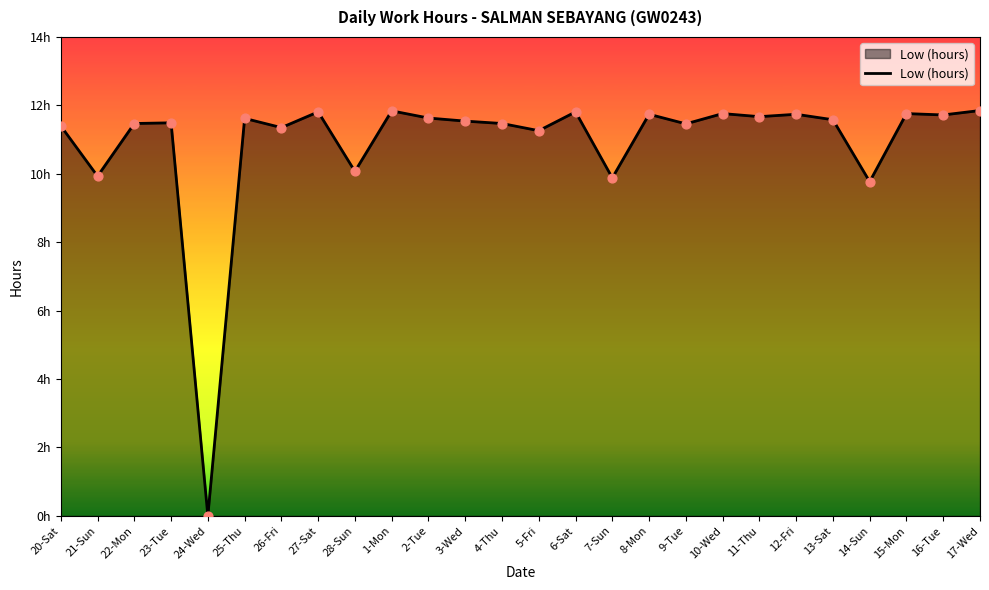

What is the ratio of the value at 12-Fri to the value at 10-Wed?

1.0